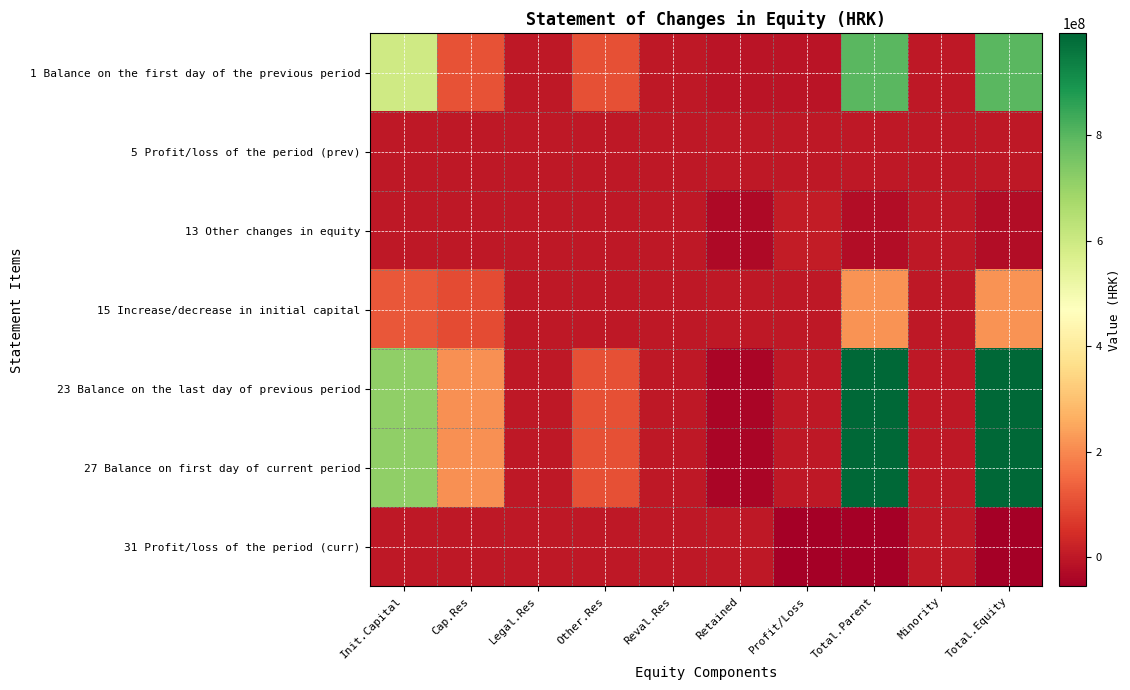

How many distinct data groups are displayed?

7